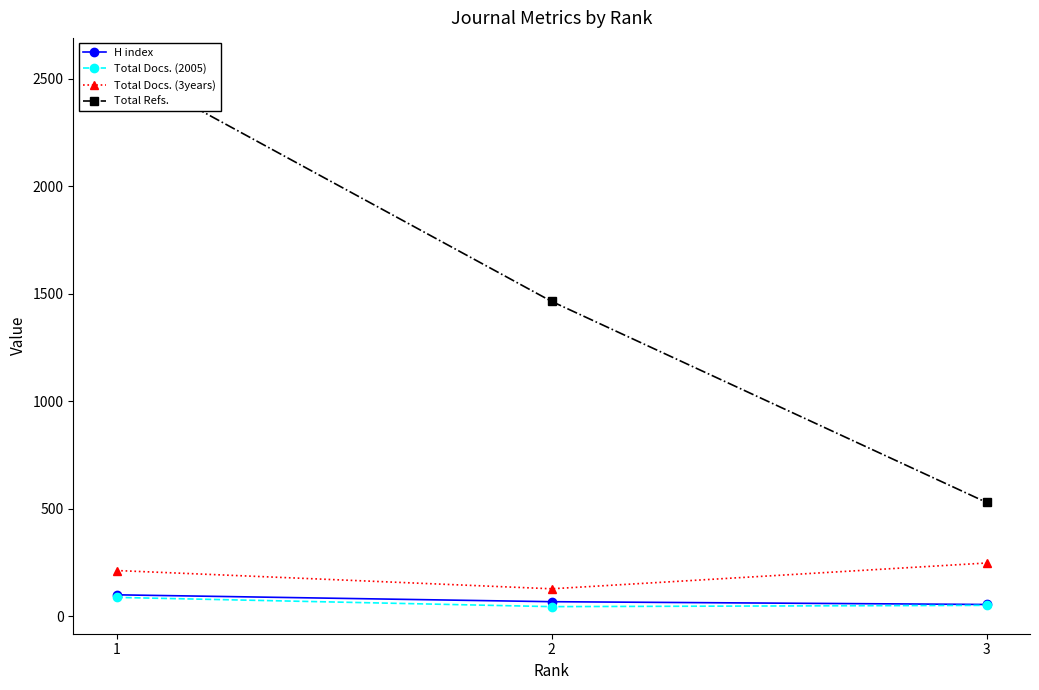

How many lines are shown in the chart?

4